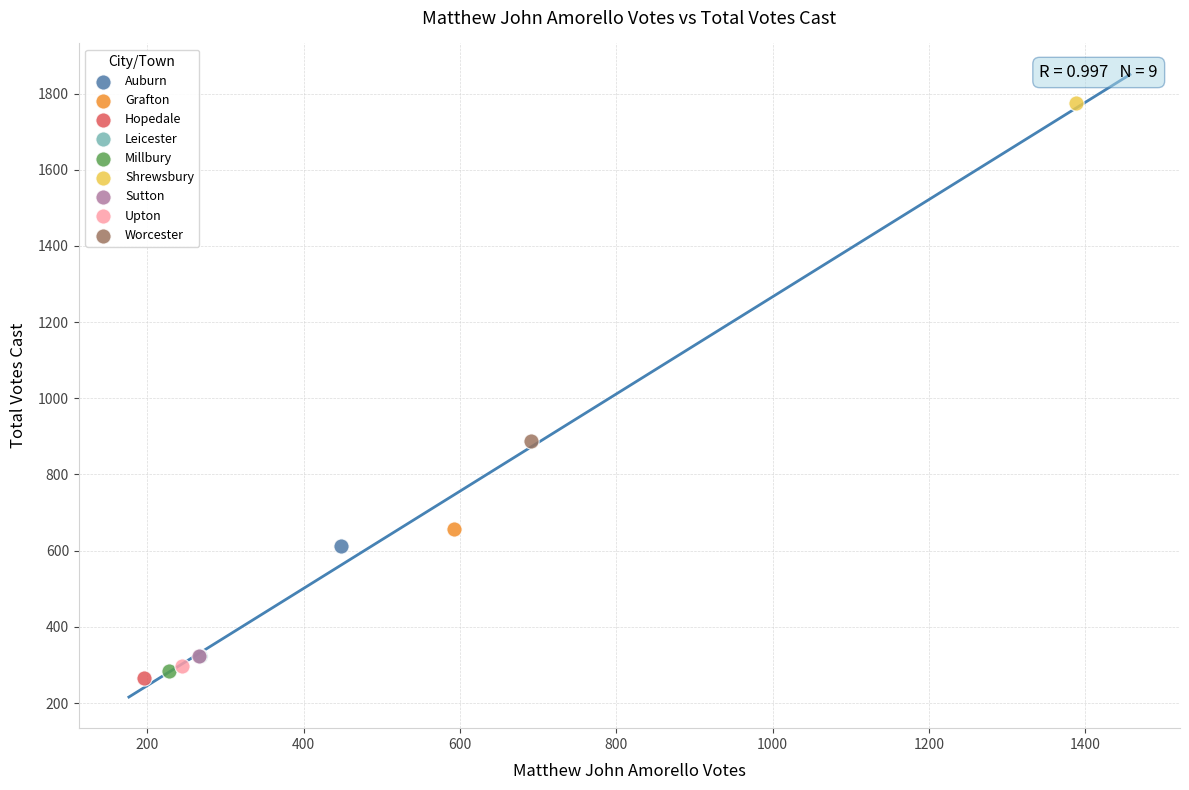

What are all the series names shown in the legend?

Auburn, Grafton, Hopedale, Leicester, Millbury, Shrewsbury, Sutton, Upton, Worcester